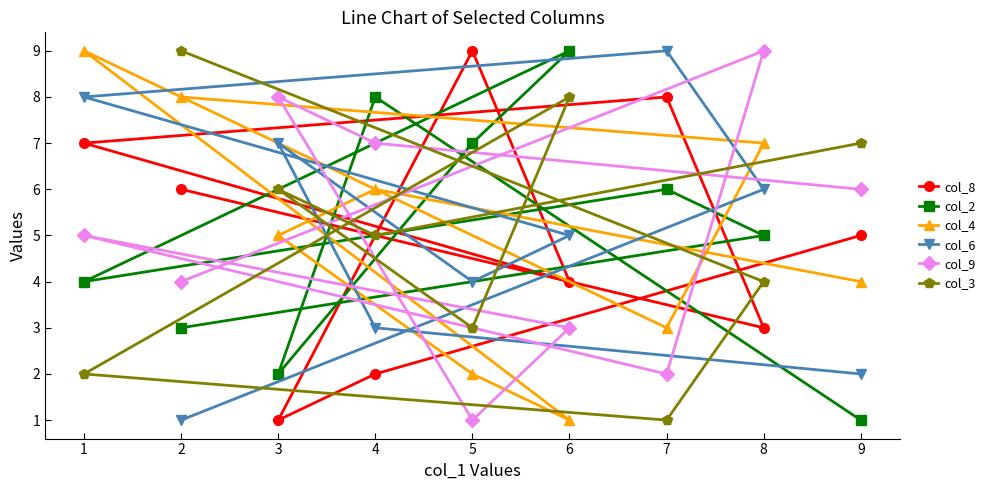

What position from the left is 3?

3